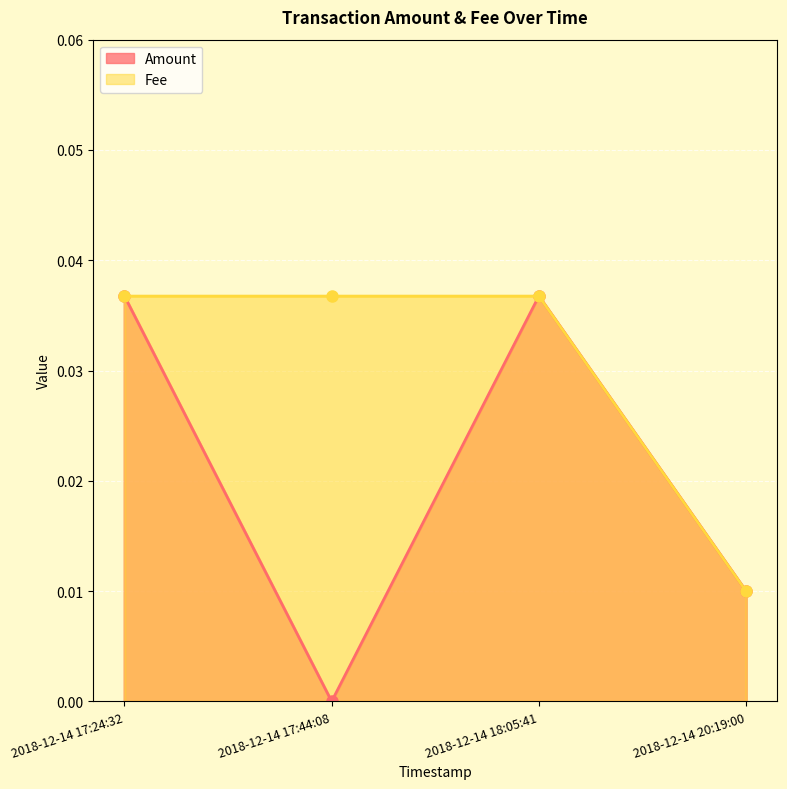

What are all the series names shown in the legend?

Amount, Fee